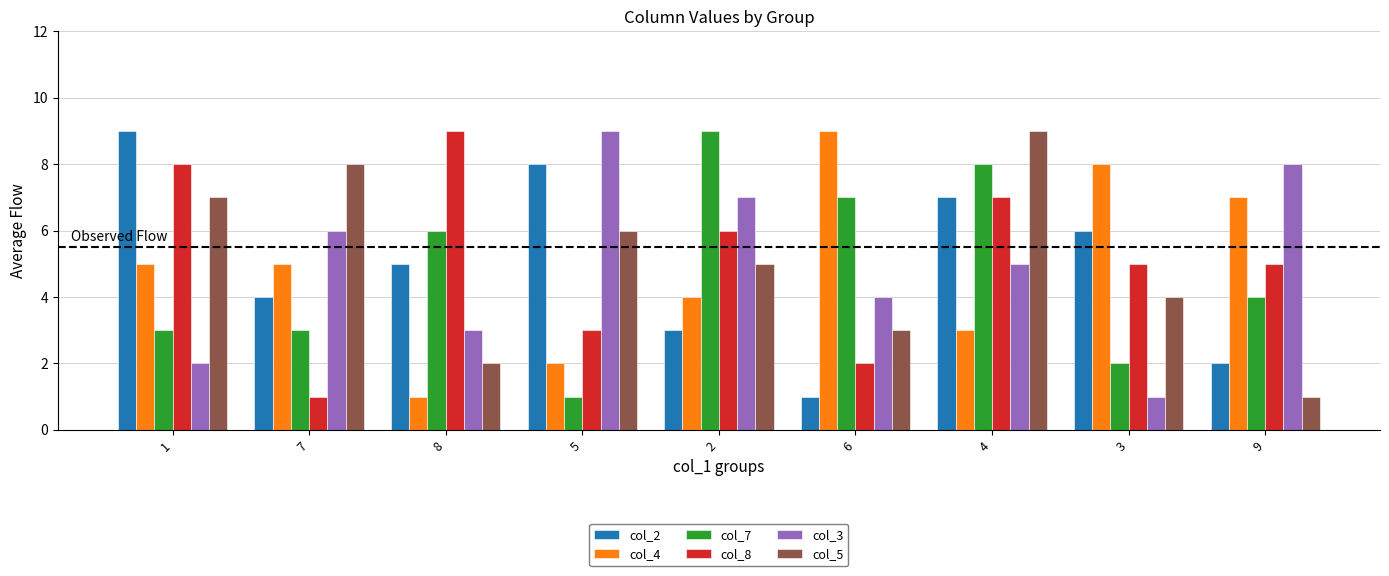

What is the sum of the col_7 values at 5 and 4?

9